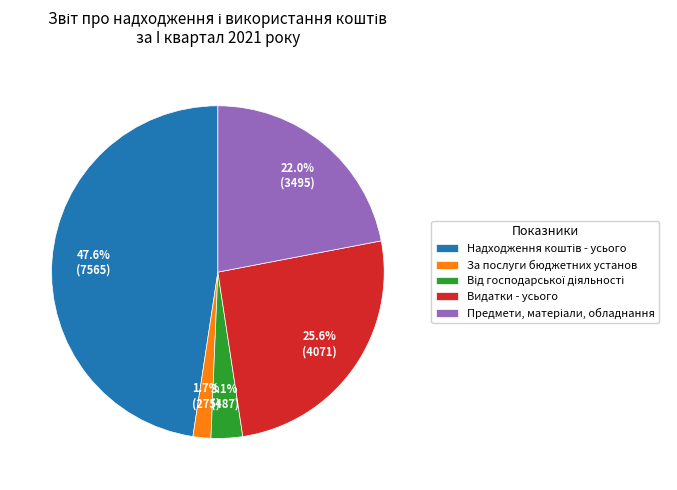

Which slice is the smallest?

За послуги бюджетних установ